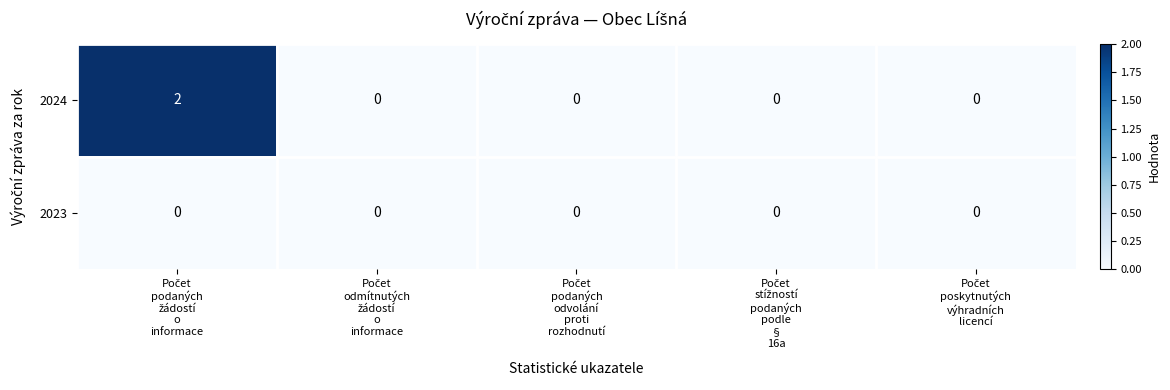

Which series has the largest total across all categories?

2024